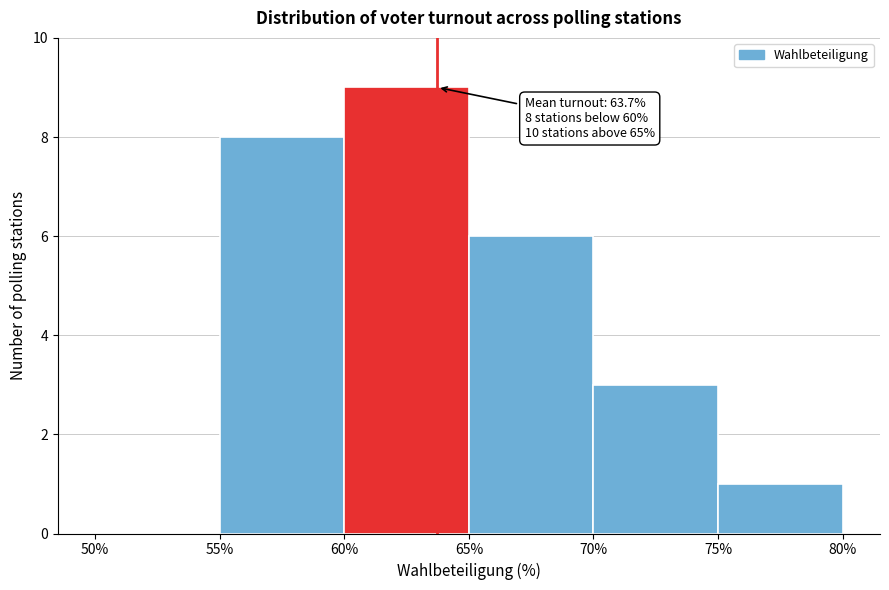

Which range on the x-axis has the tallest bar?

60% to 65%